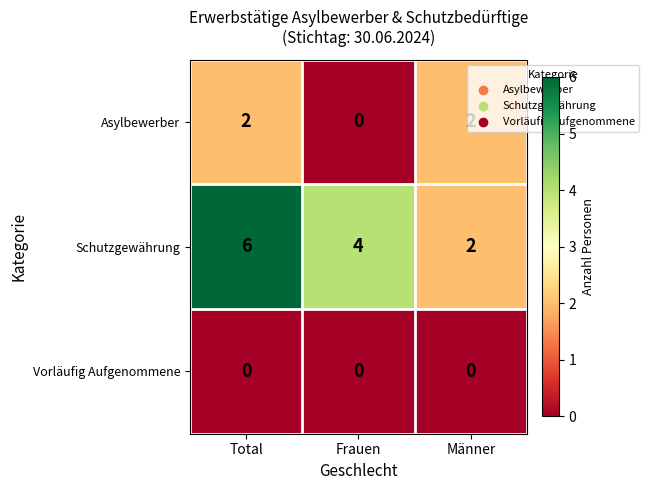

Which series has the largest range (max minus min)?

Schutzgewährung